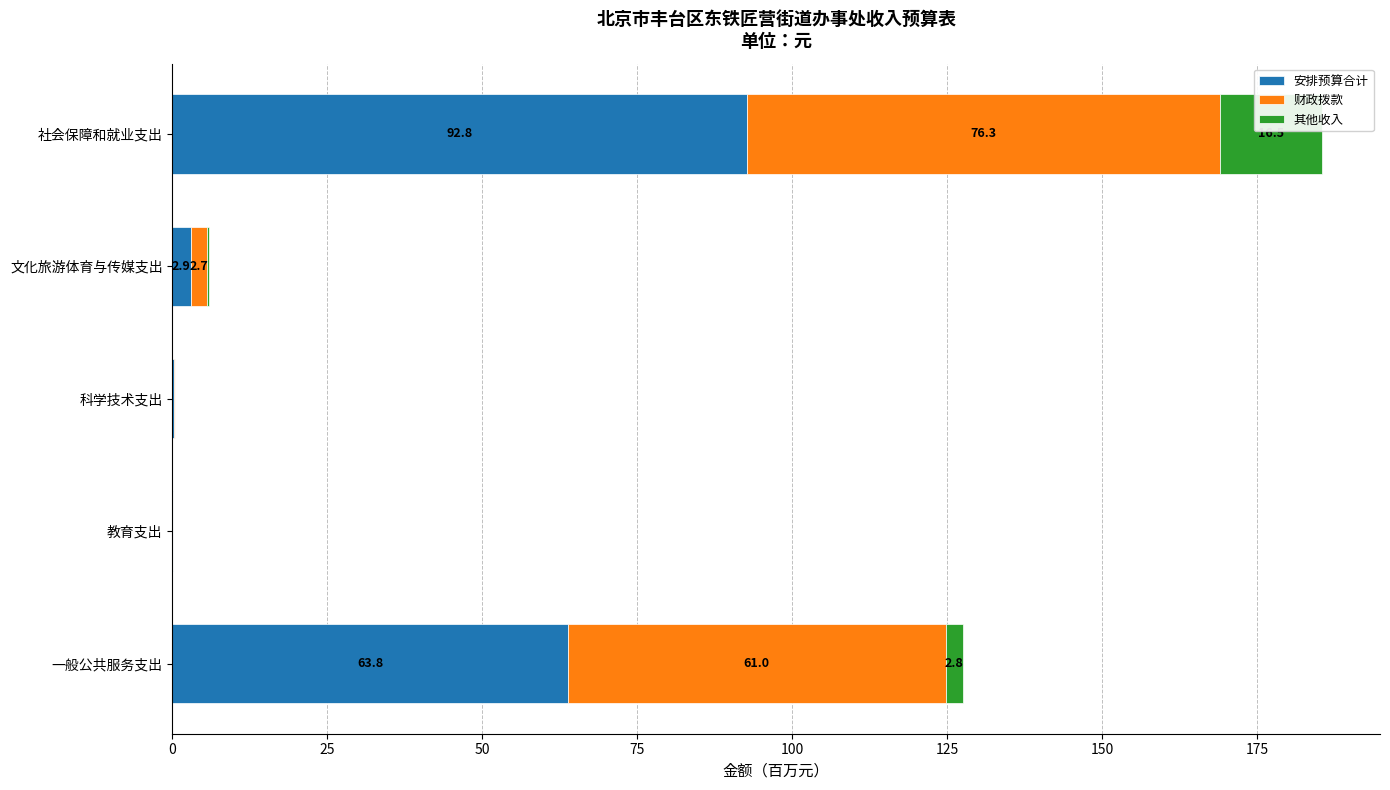

What is the sum of all 安排预算合计 values?

159.8